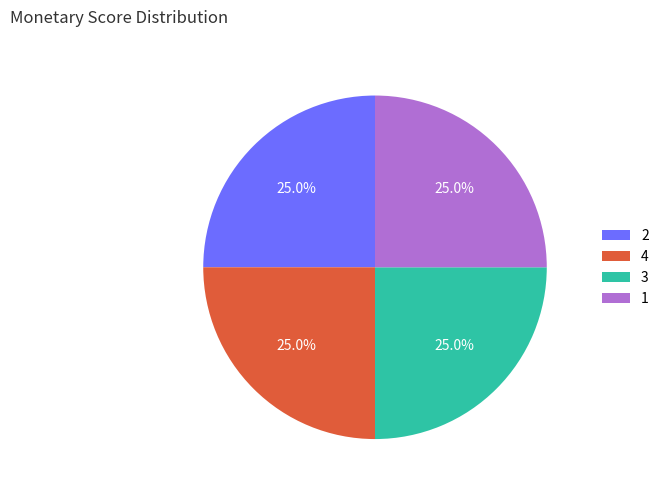

Approximately how many times larger is the value at 3 compared to 4?

1.0